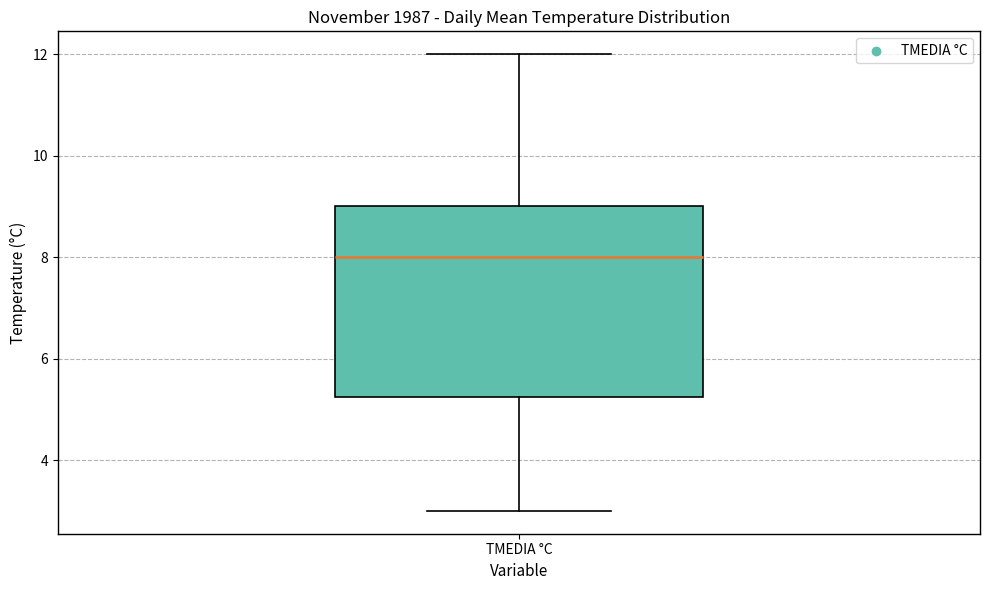

Where is the upper edge of the box for TMEDIA °C on the y-axis? The values are not printed on the chart, so give them approximately, as read against the axis.

9.0